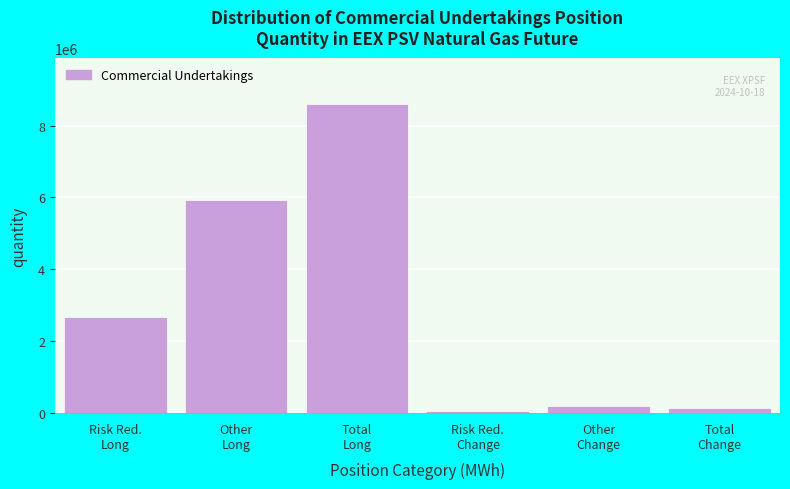

Reading left to right, transcribe all the data shown in this chart.

2659752	5938752	8598504	56760	186120	129360